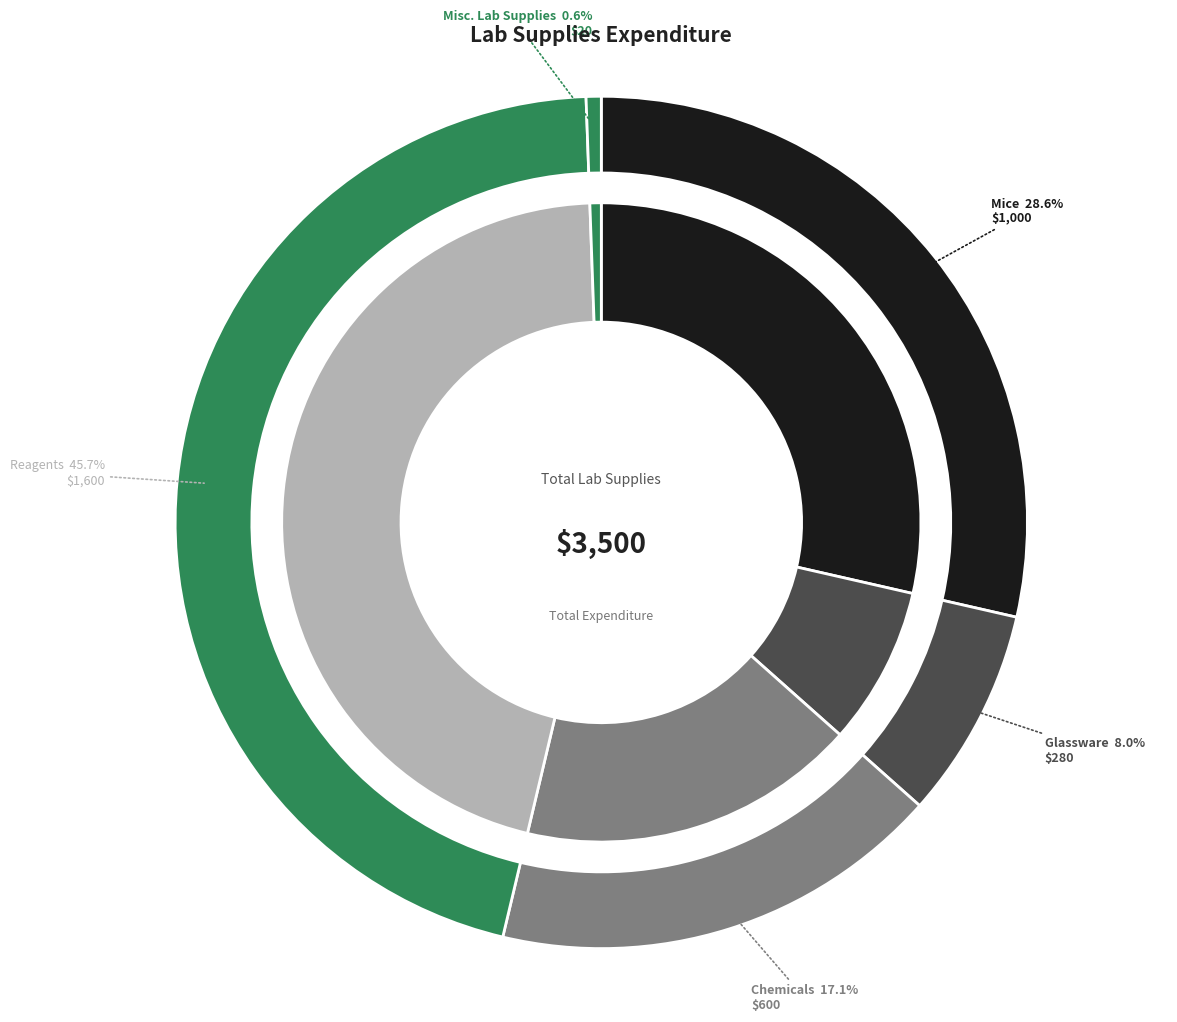

Does any single category account for the majority?

No